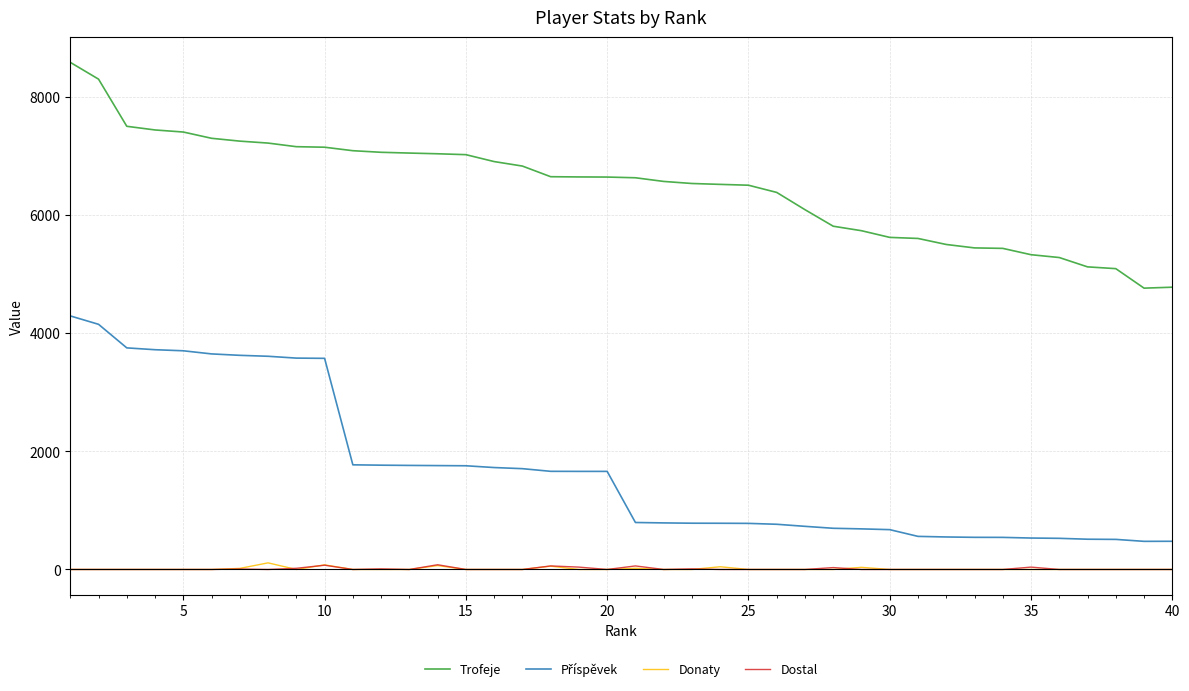

What is the greatest value displayed?

8582